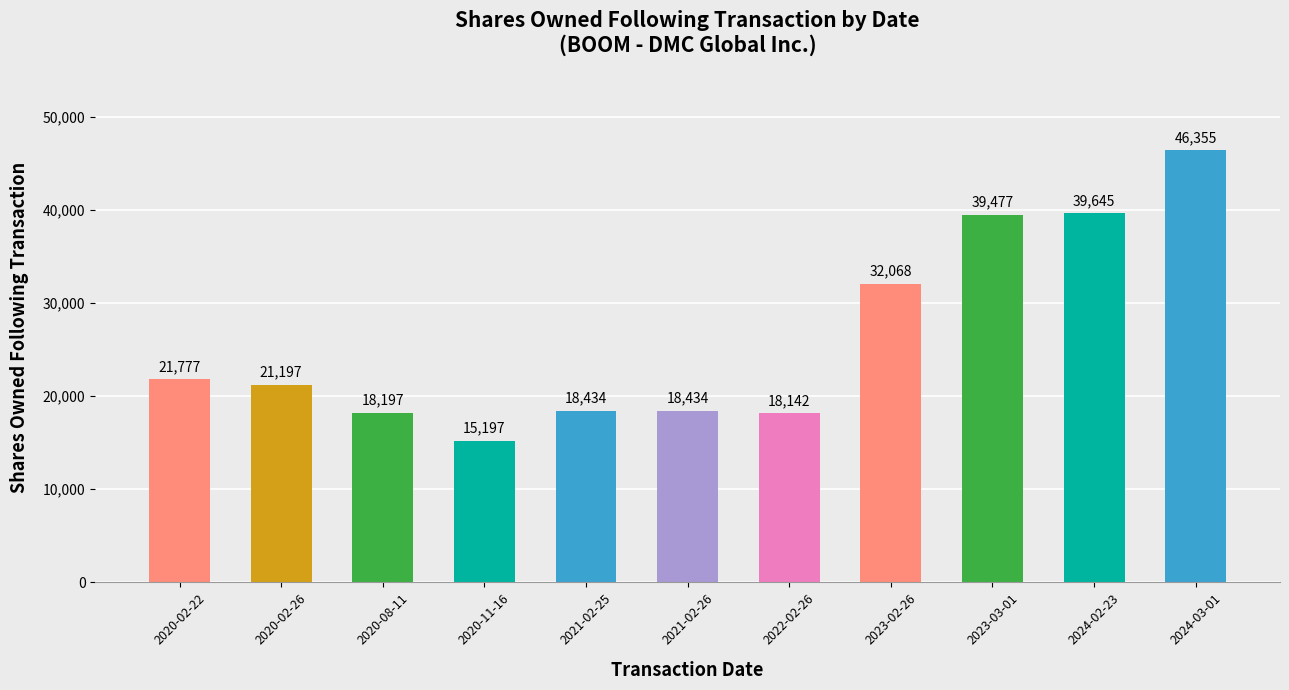

What is the difference between the values at 2020-11-16 and 2021-02-25?

3237